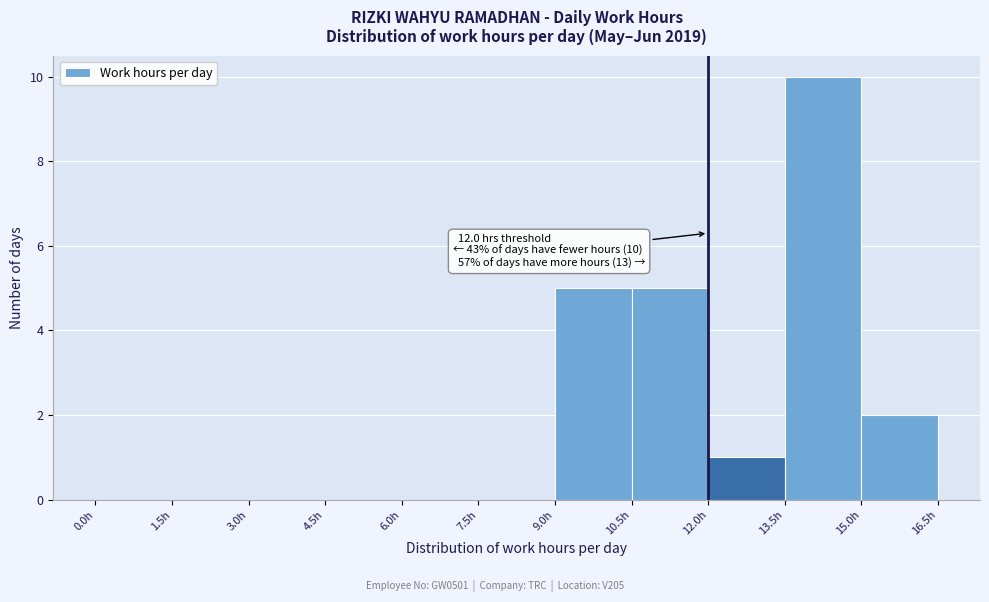

Over which range of the x-axis is the bar tallest?

13.5 to 15.0